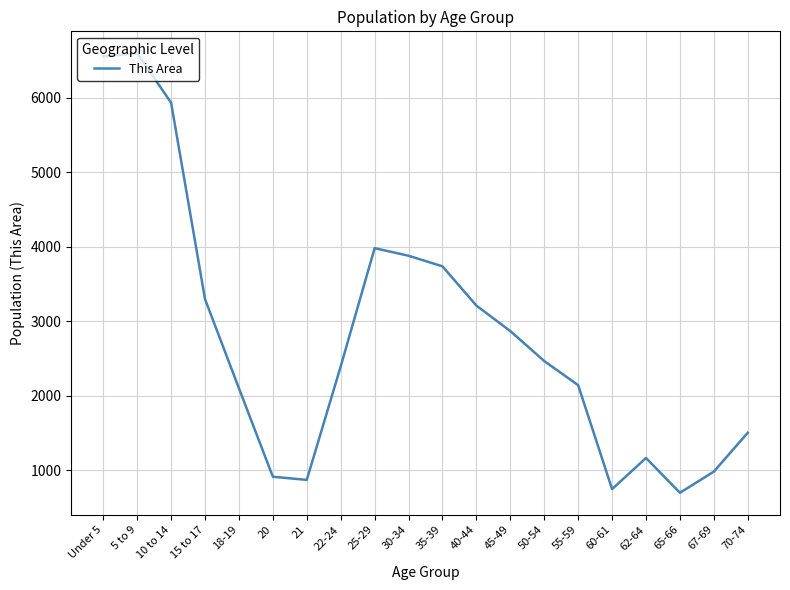

What is the ratio of the value at 10 to 14 to the value at 35-39?

1.6